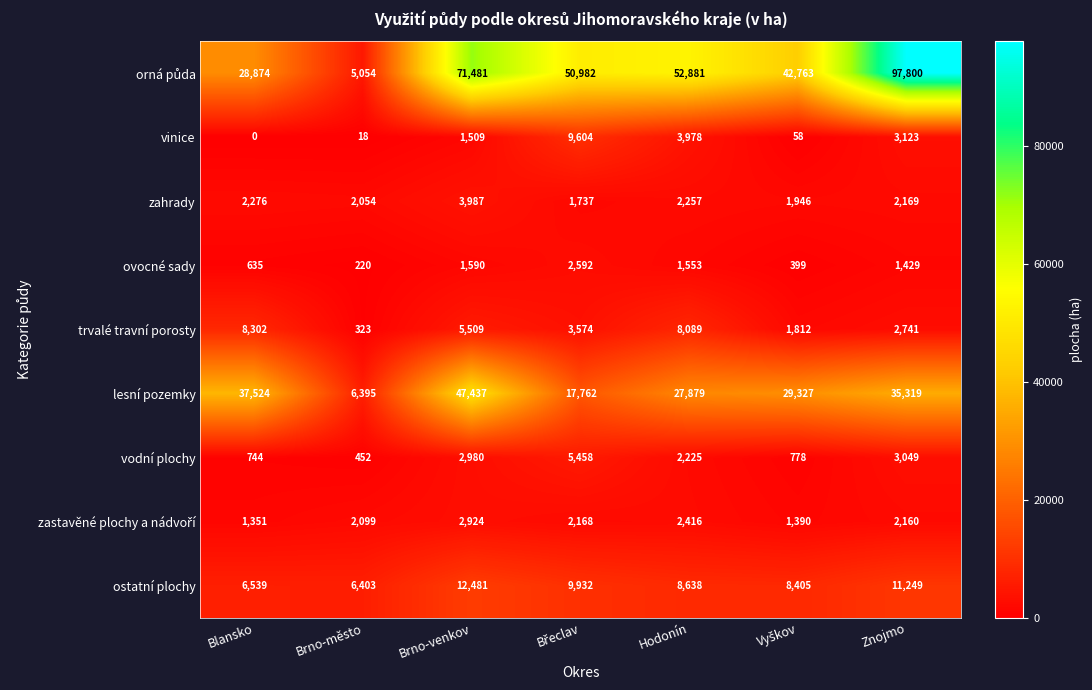

What is the minimum value for trvalé travní porosty?

323